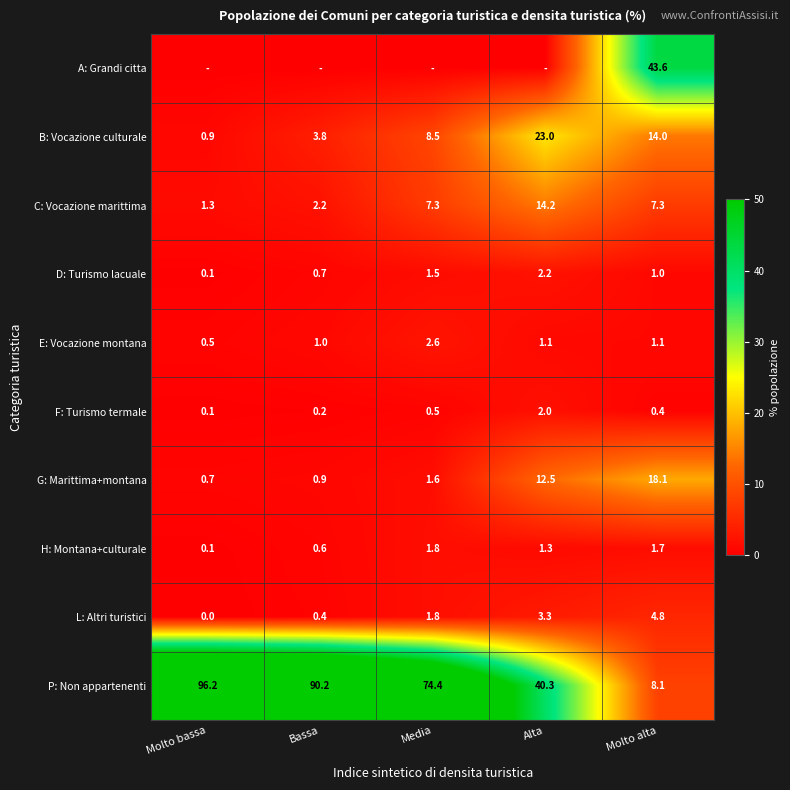

What is the difference between the second highest and second lowest values in the D: Turismo lacuale series?

0.8